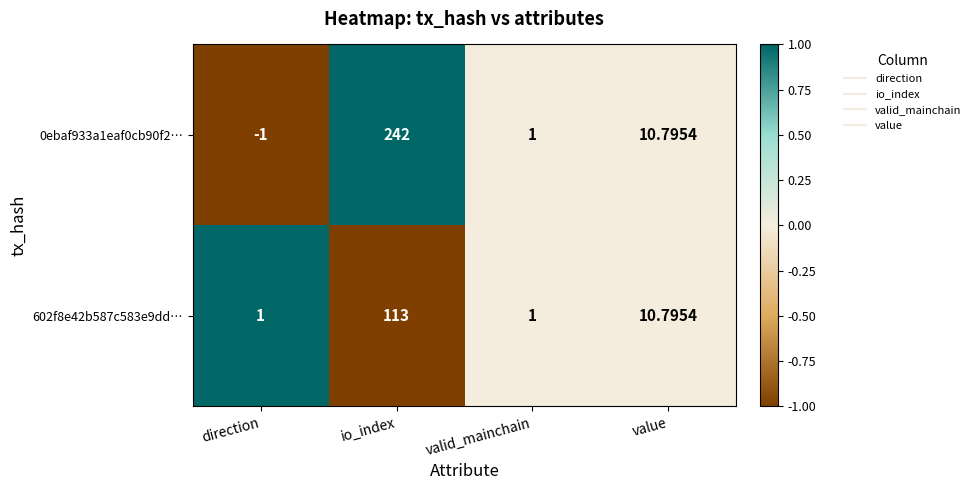

How many data points does each series have?

4